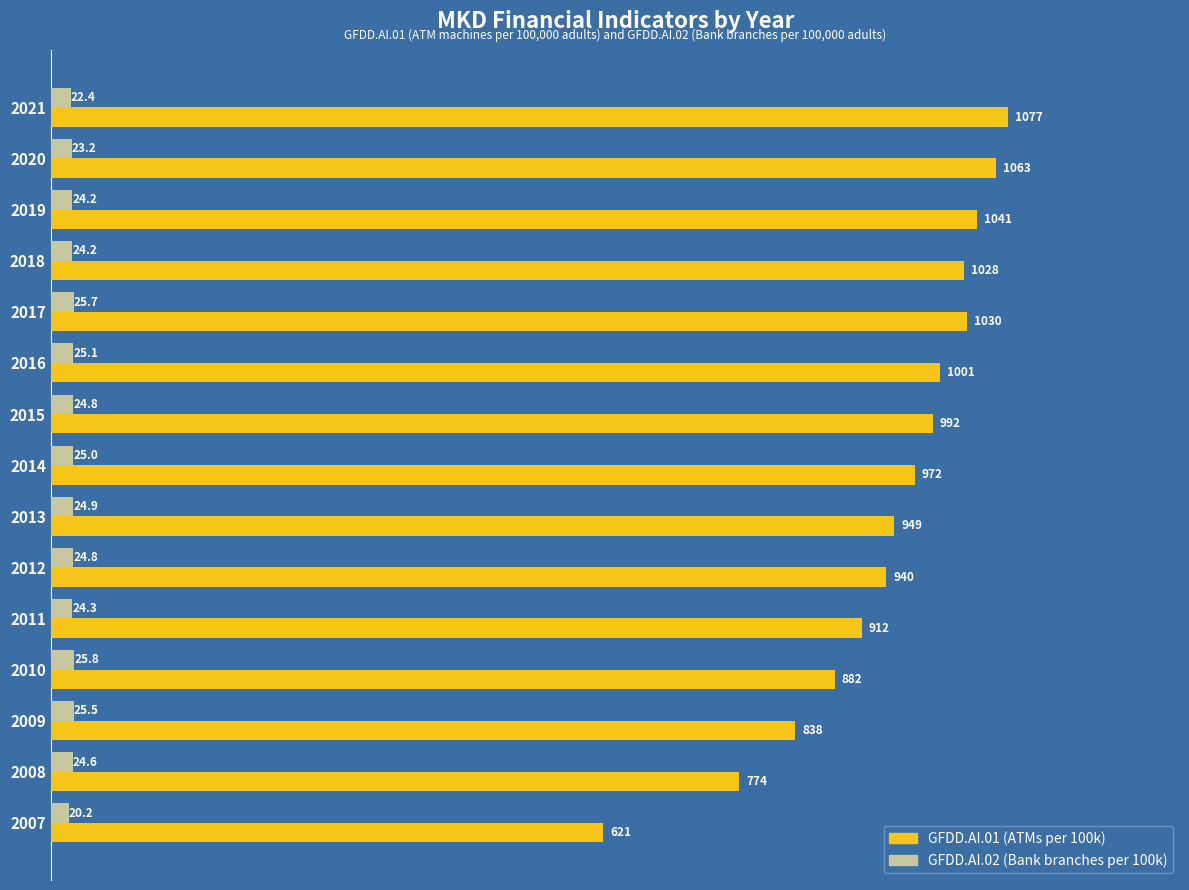

At which category is the sum across all series the highest?

2021